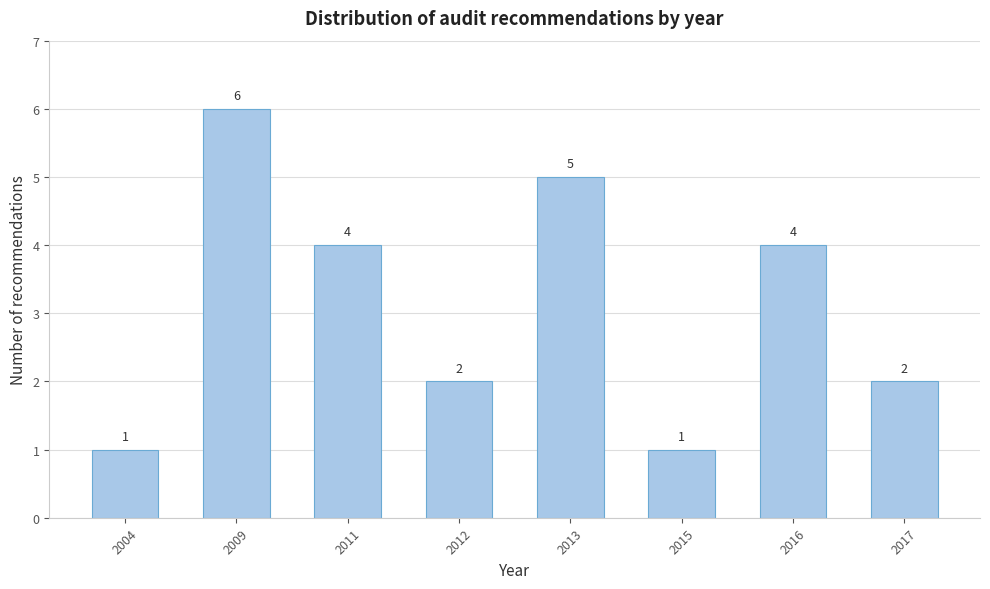

Reading right to left, list all the values displayed in this chart.

2	4	1	5	2	4	6	1